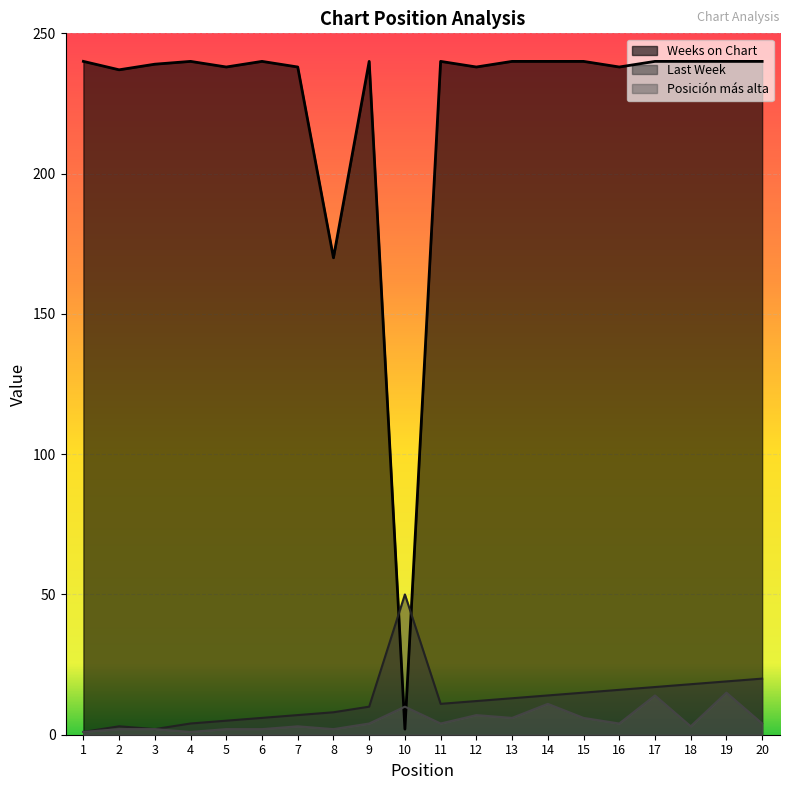

Is the value of Last Week at 9 greater than the value of Weeks on Chart at 4?

No